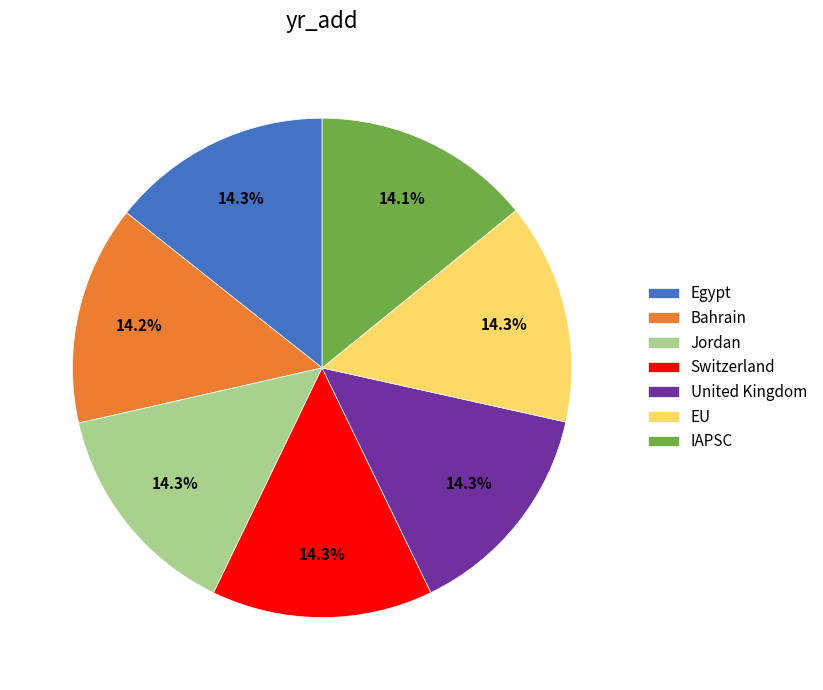

How many slices are in this pie chart?

7